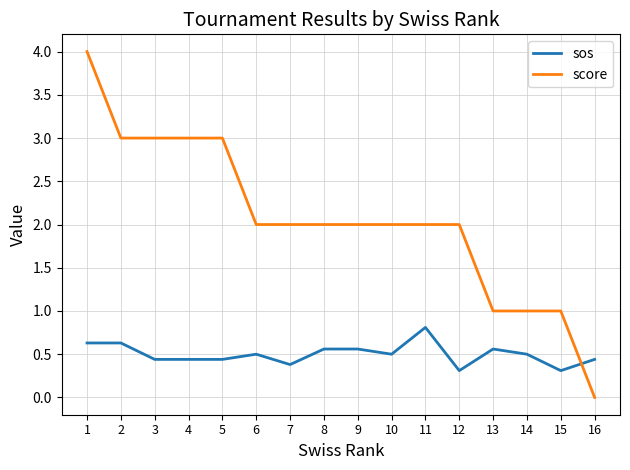

After their last crossing, which series has the higher values: score or sos?

sos